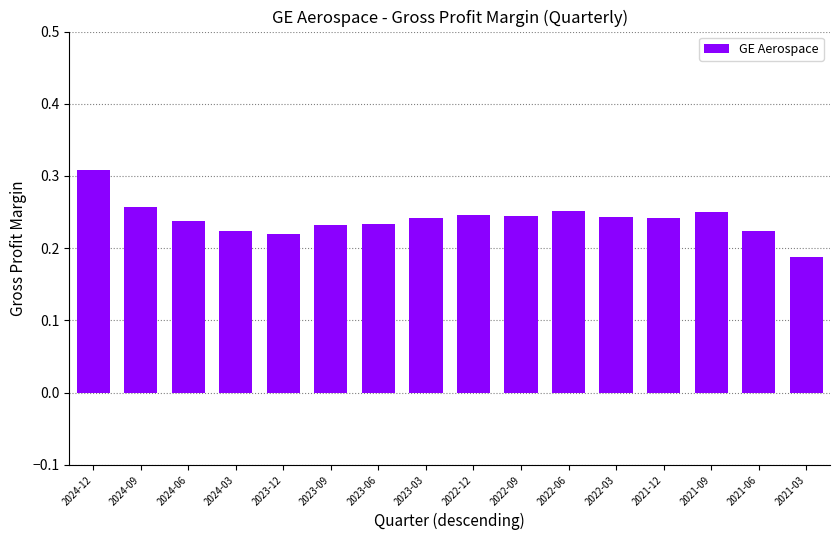

How many values are between 0 and 1?

16